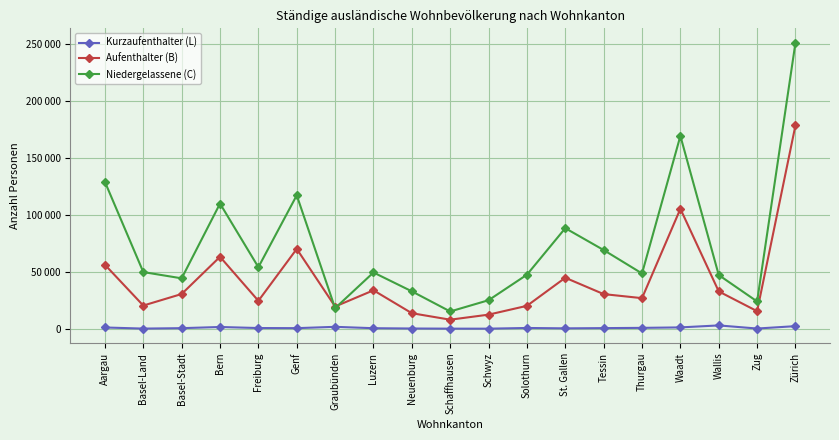

Where does the Niedergelassene (C) series first go above 49415?

Aargau